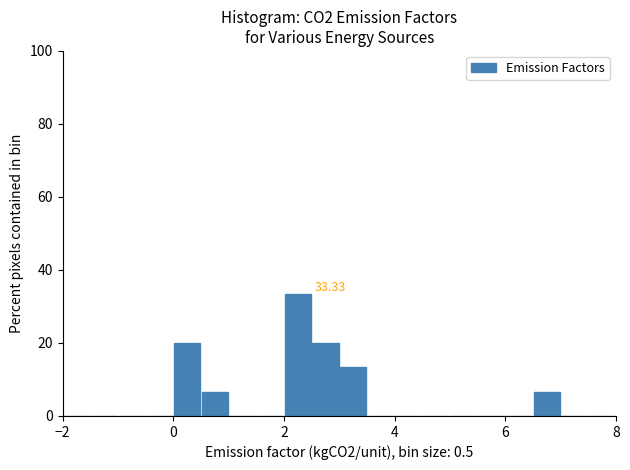

Around what value on the x-axis is the tallest bar? Give the approximate position of its centre, as read against the axis.

2.2